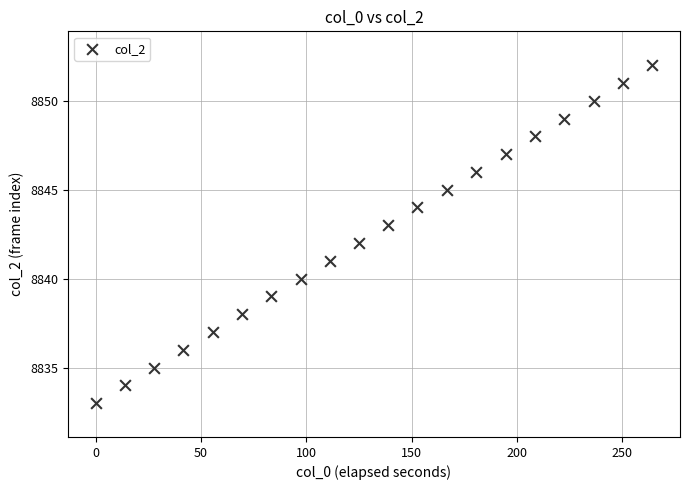

What is the range of Y values (max minus min)?

19